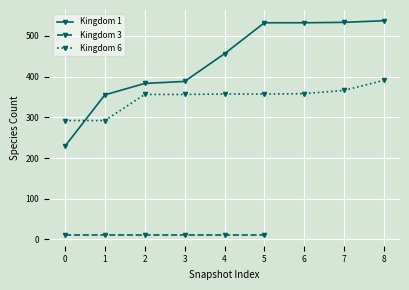

What is the value of the Kingdom 1 point at the 6th from the left?

532